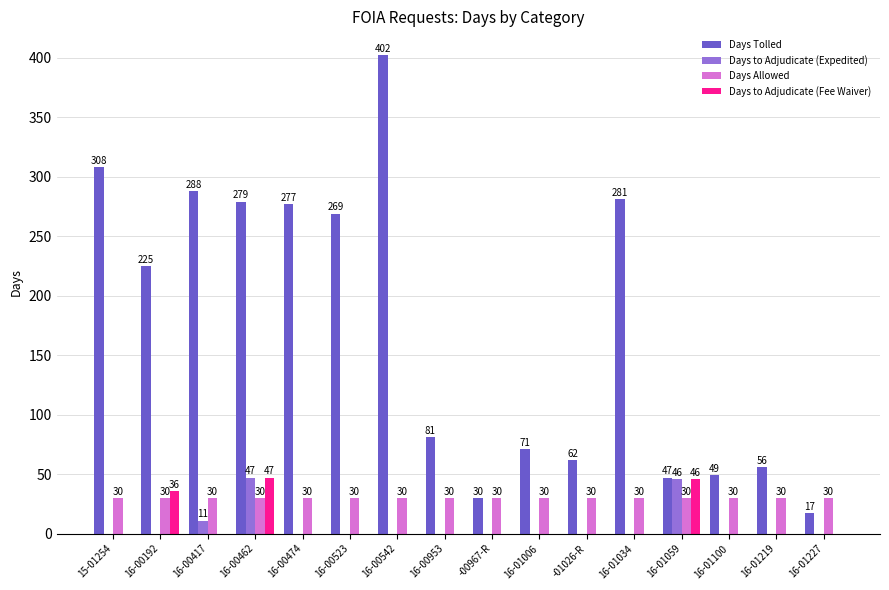

Read the Days Allowed value at 16-01219.

30